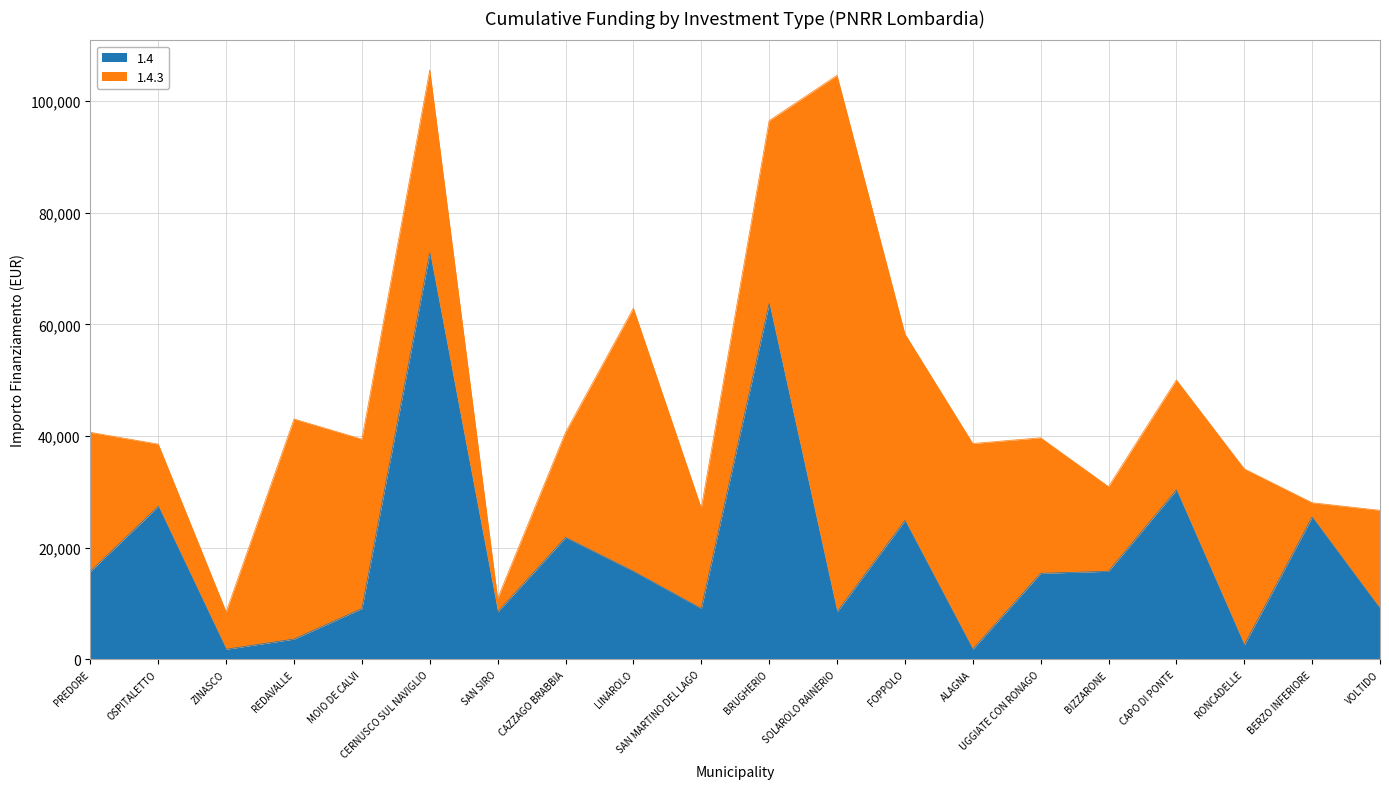

The chart shows a value of 1821 at ALAGNA. True or false?

True